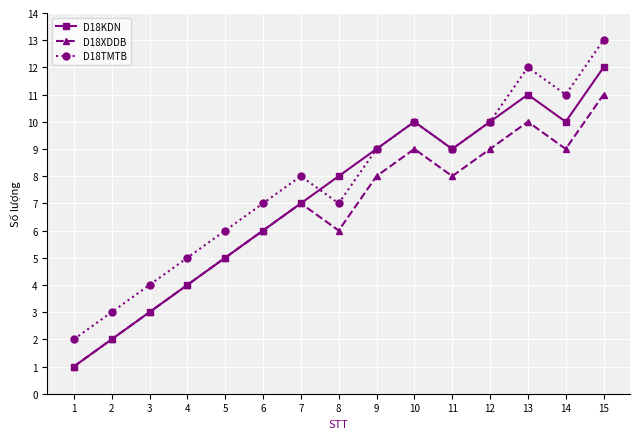

True or false: D18XDDB and D18TMTB cross at least once.

False